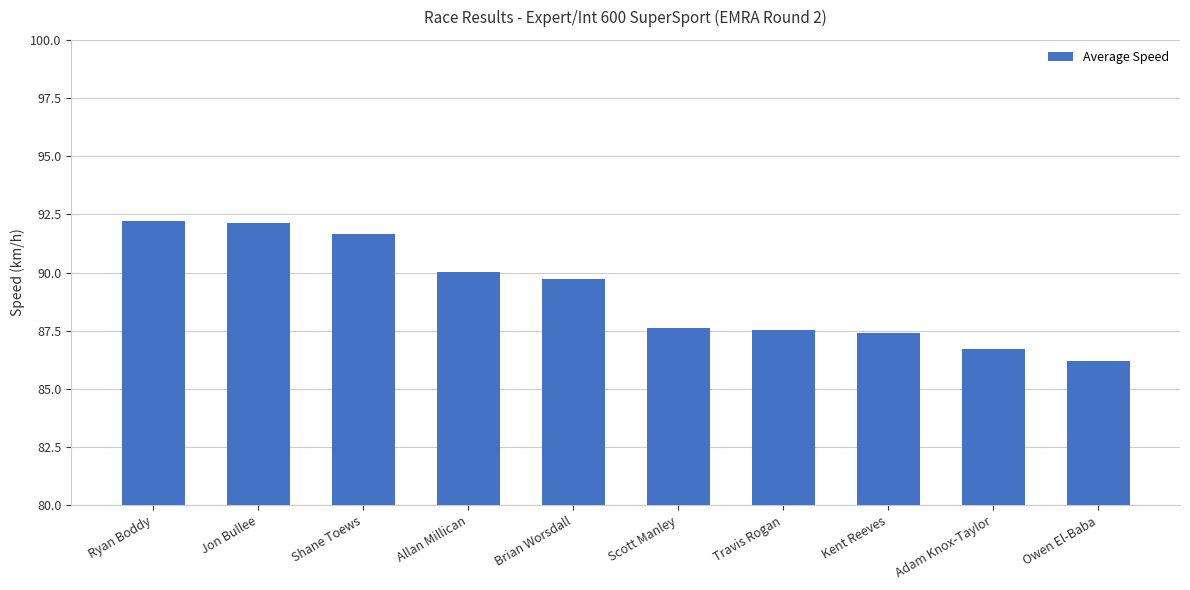

What is the label of the 7th bar from the left?

Travis Rogan